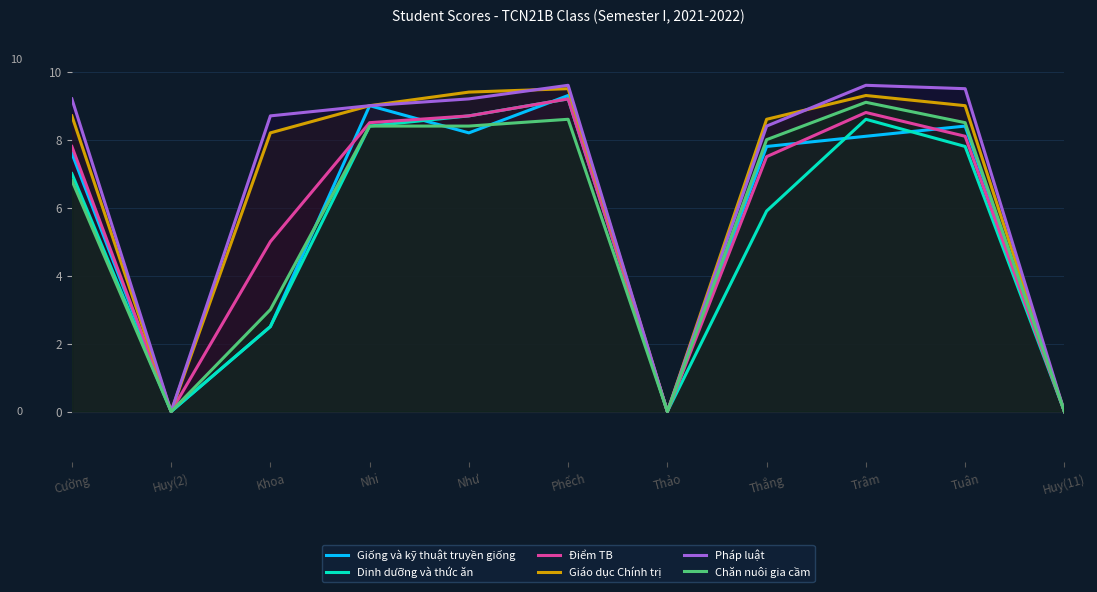

What are all the series names shown in the legend?

Giống và kỹ thuật truyền giống, Dinh dưỡng và thức ăn, Điểm TB, Giáo dục Chính trị, Pháp luật, Chăn nuôi gia cầm